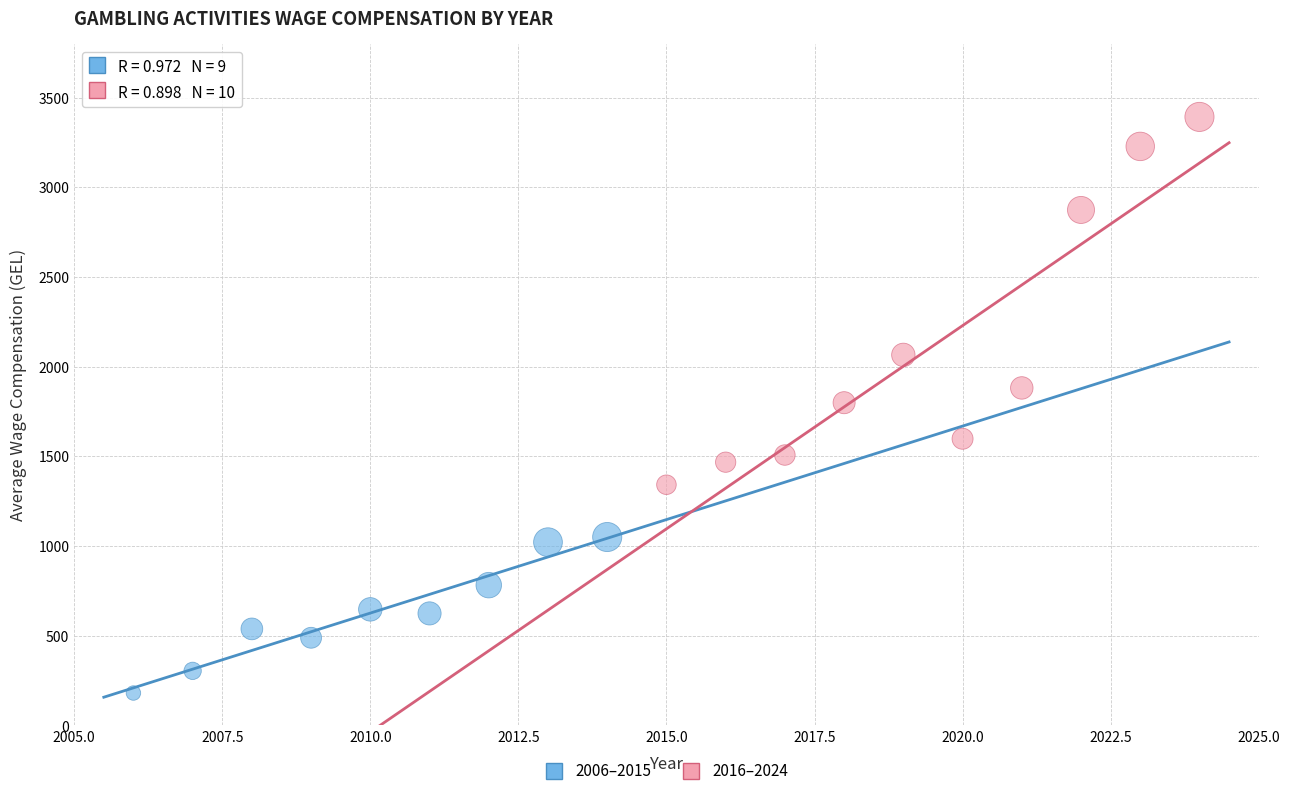

Which series contains the highest Y value?

2016–2024